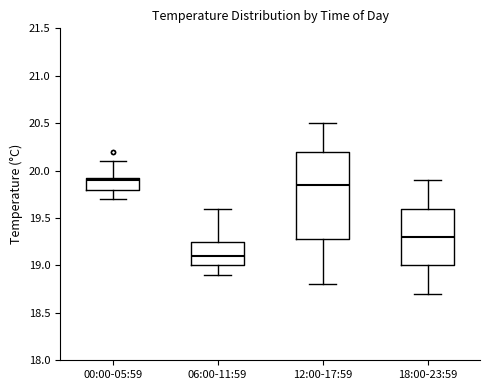

Reading left to right, read every box against the y-axis: the position of its median line, the range the box covers, and the ends of its whiskers. The values are not printed on the chart, so give them approximately, as read against the axis.

00:00-05:59: median 19.90, box 19.80 to 19.95, whiskers 19.70 to 20.10
06:00-11:59: median 19.10, box 19.00 to 19.25, whiskers 18.90 to 19.60
12:00-17:59: median 19.85, box 19.30 to 20.20, whiskers 18.80 to 20.50
18:00-23:59: median 19.30, box 19.00 to 19.60, whiskers 18.70 to 19.90